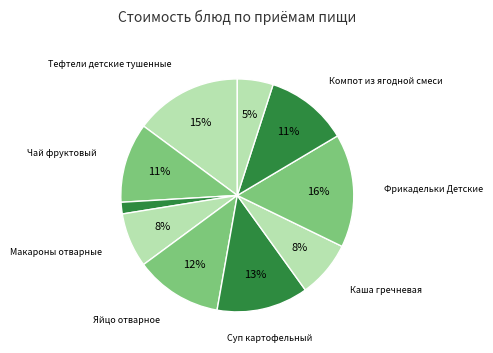

Is there a majority slice in this chart?

No